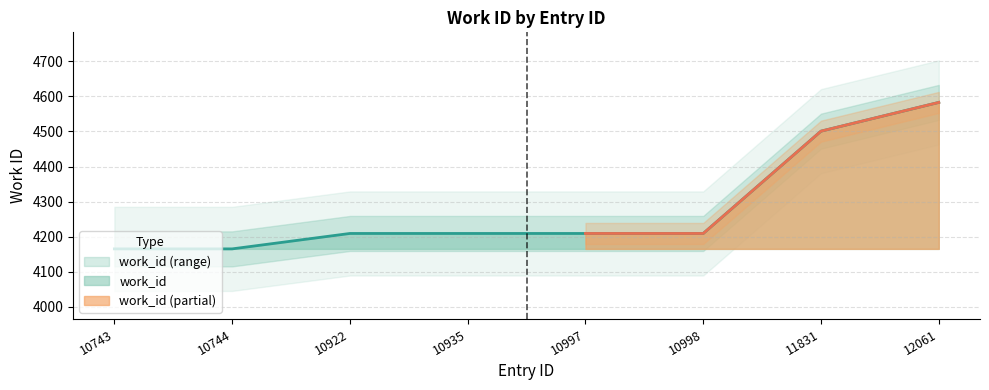

Approximately how many times larger is the value at 12061 compared to 10998?

1.1